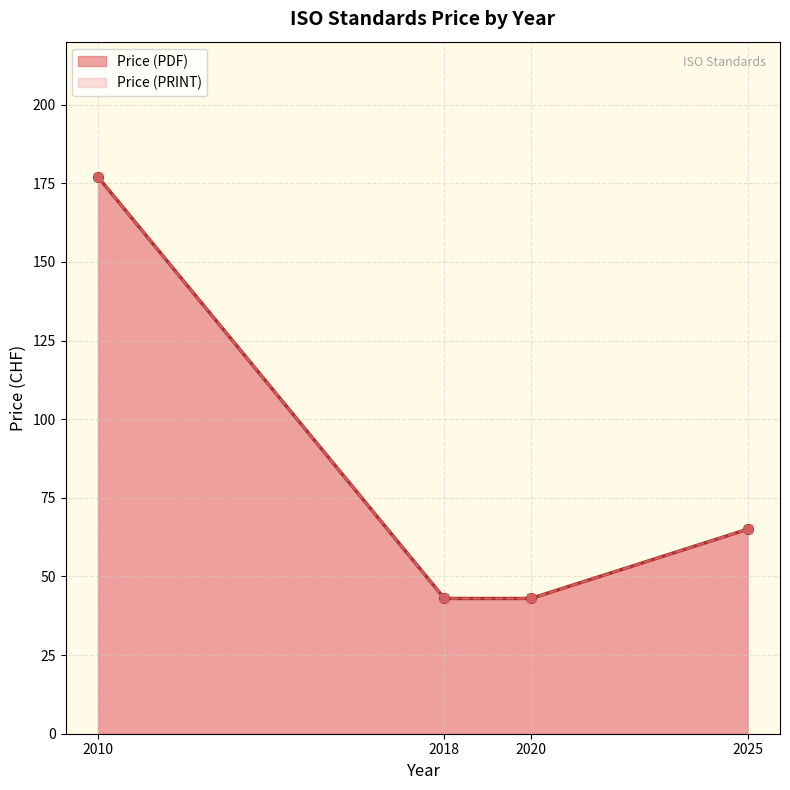

What is the greatest value displayed?

177